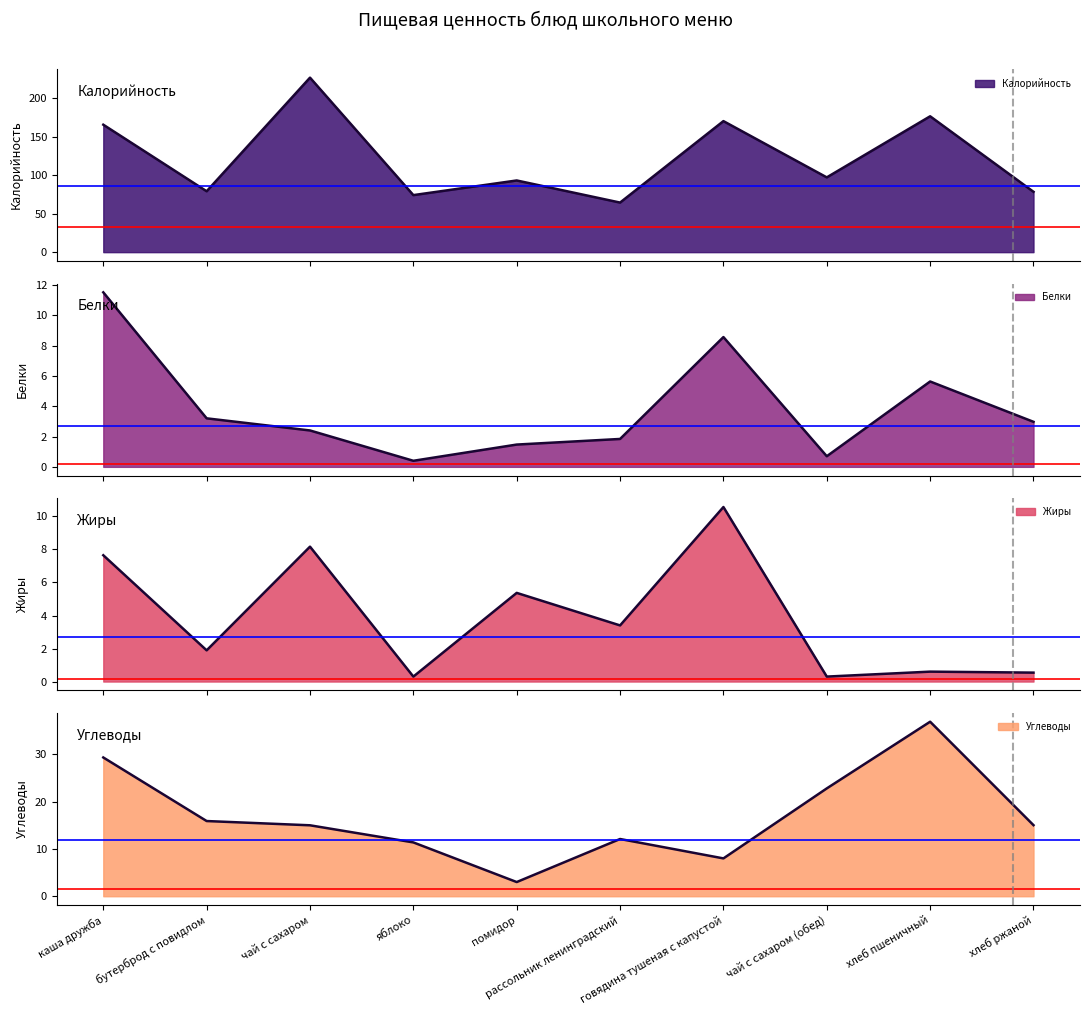

What is the difference between the highest and lowest values at помидор?

91.5